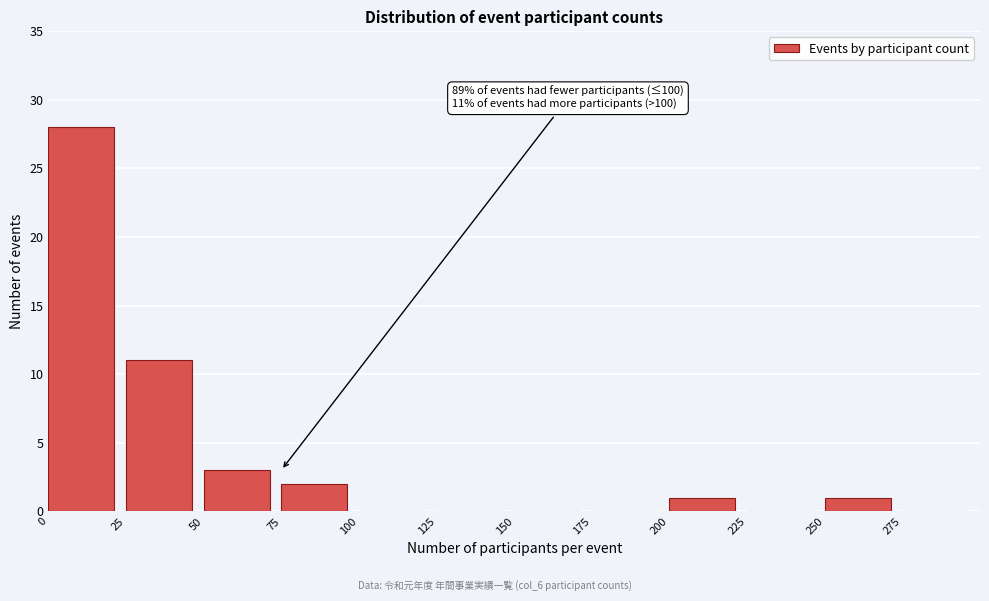

Which range on the x-axis has the tallest bar?

0 to 25